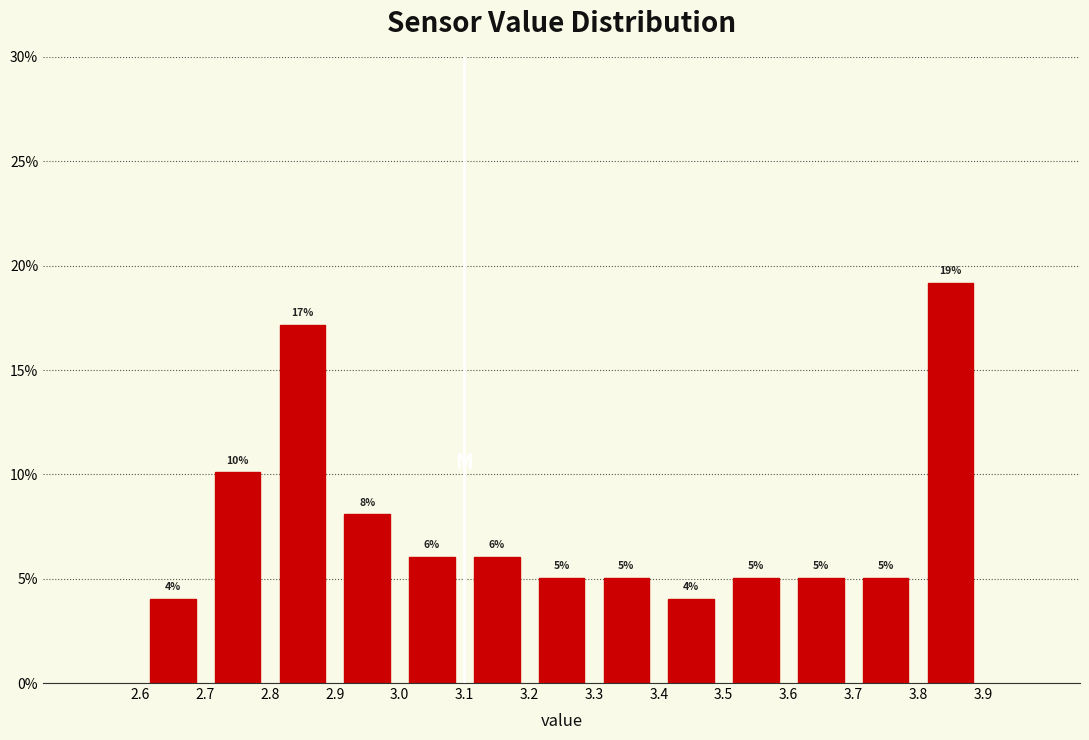

Which range on the x-axis has the tallest bar?

3.8 to 3.9